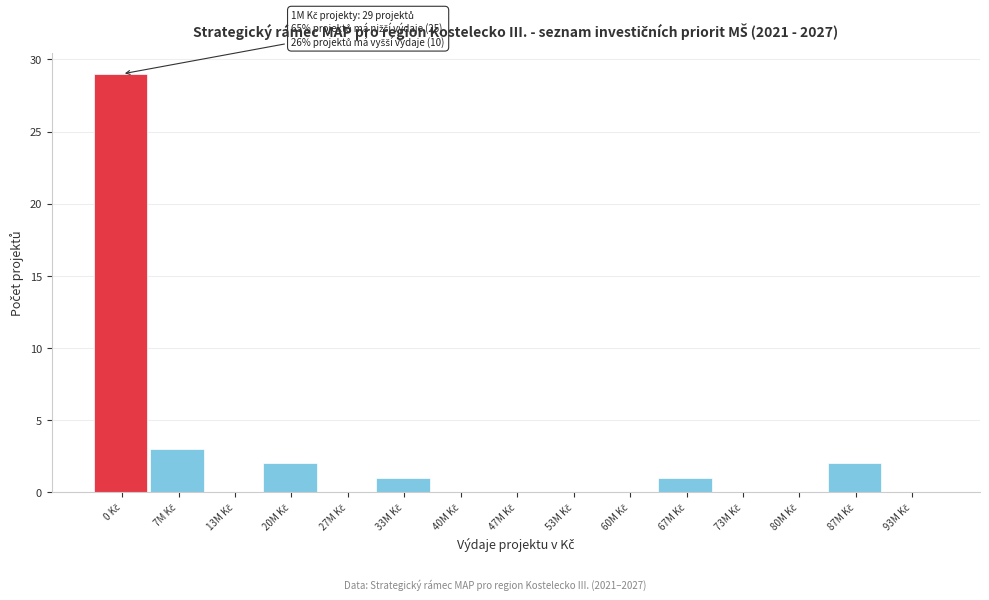

What is the greatest value displayed?

29